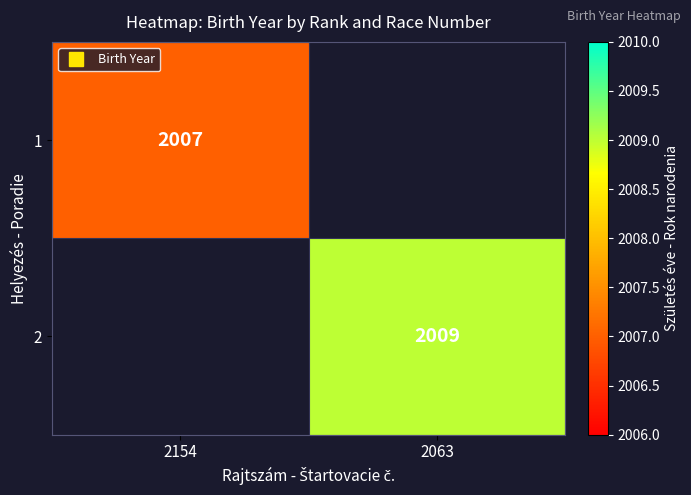

What is the minimum value shown in the chart?

2007.0